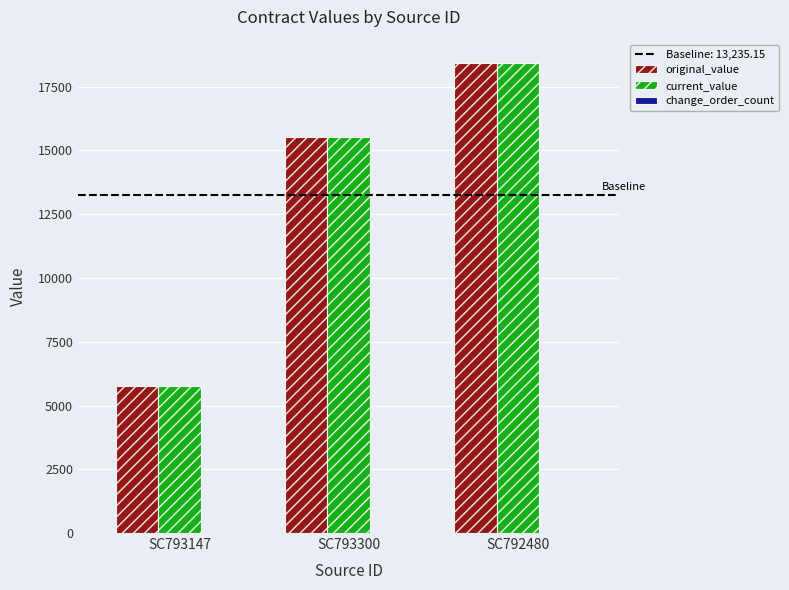

At which category is the sum across all series the highest?

SC792480